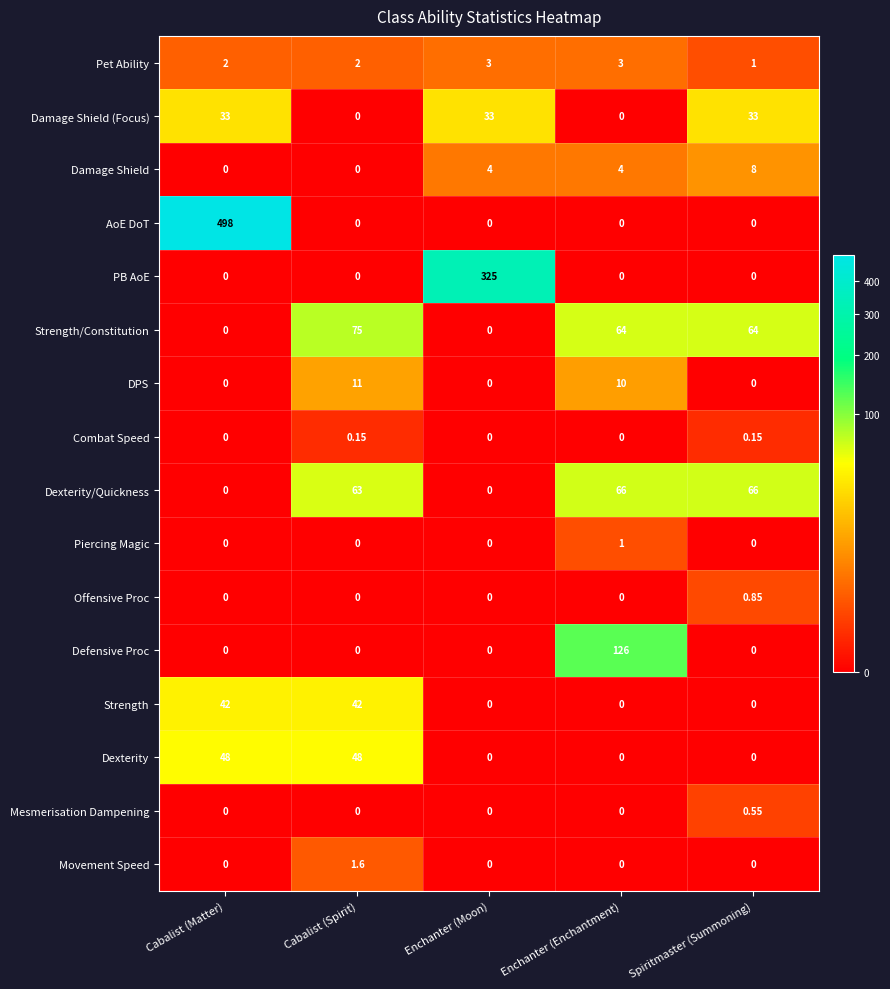

At which category does the chart reach its peak across all series?

Cabalist (Matter)